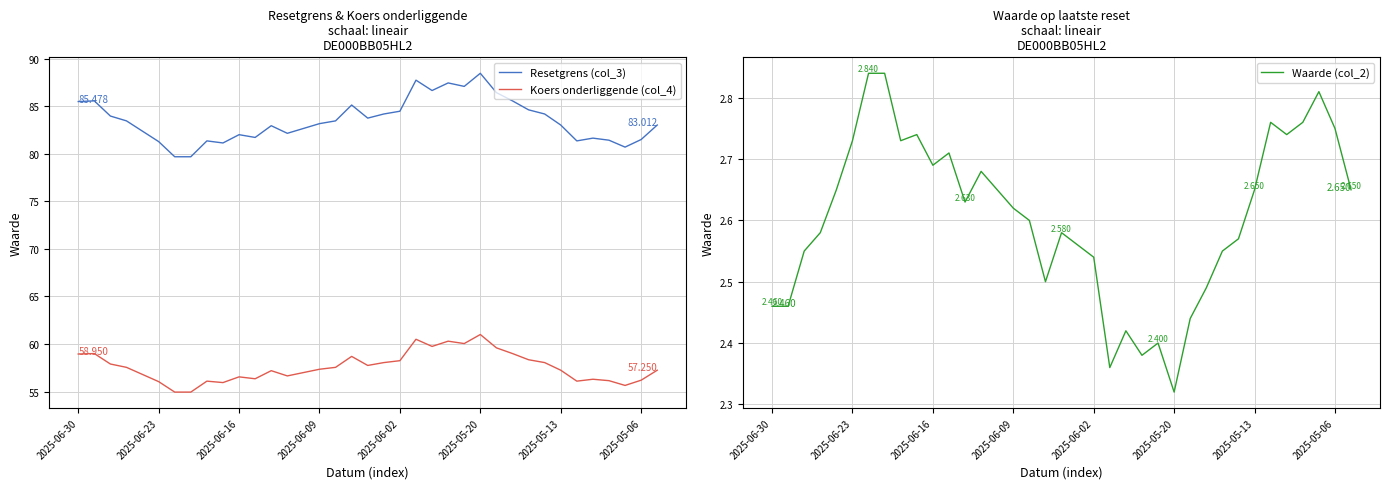

True or false: Waarde (col_2) and Resetgrens (col_3) cross at least once.

False